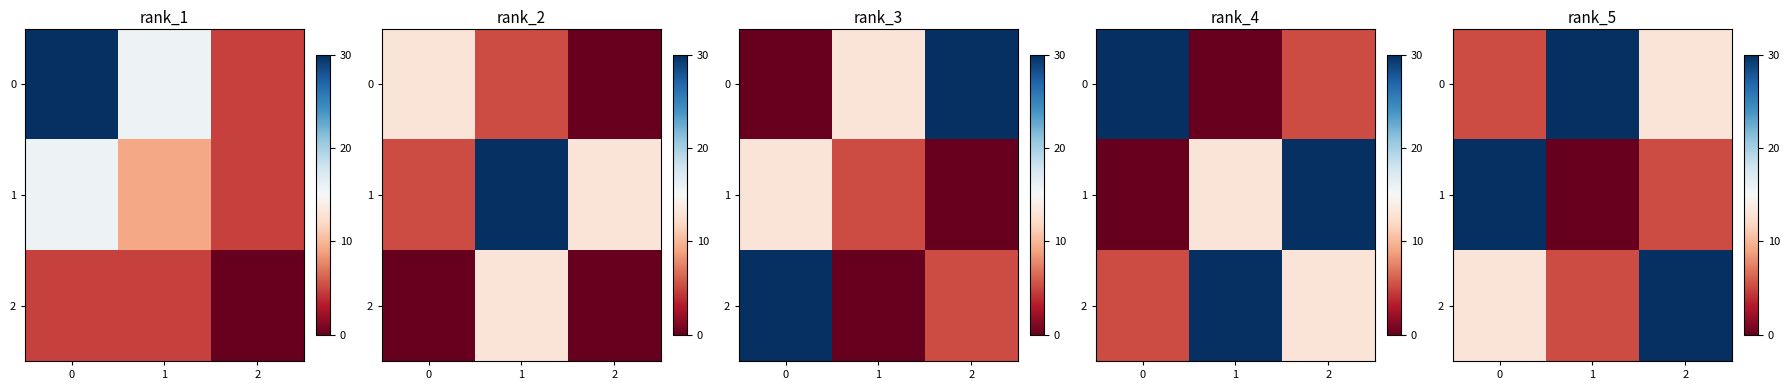

The row_0 series shows 30.0 at 1. True or false?

True